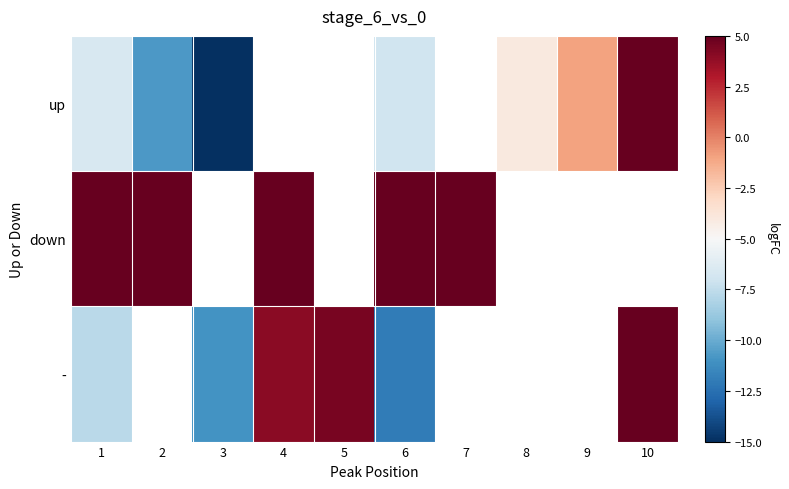

Which category has the highest value in the down series?

7